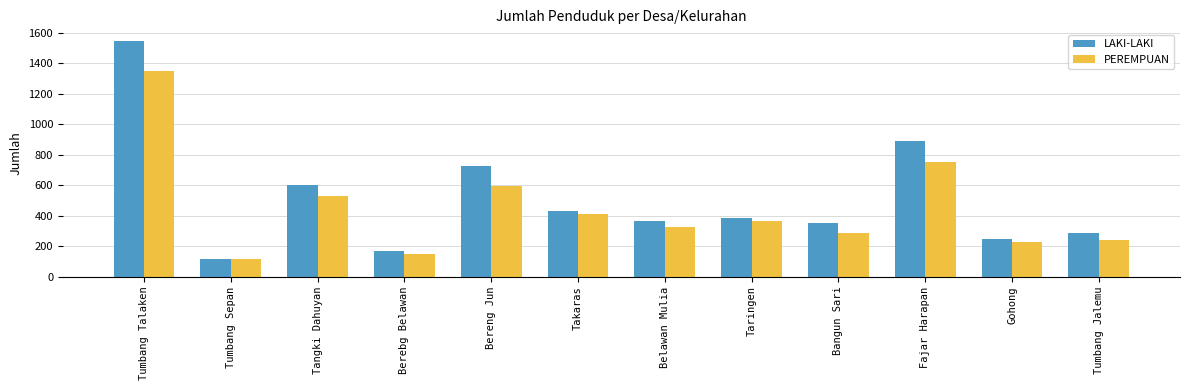

List the series in order of their peak value, highest first.

LAKI-LAKI, PEREMPUAN